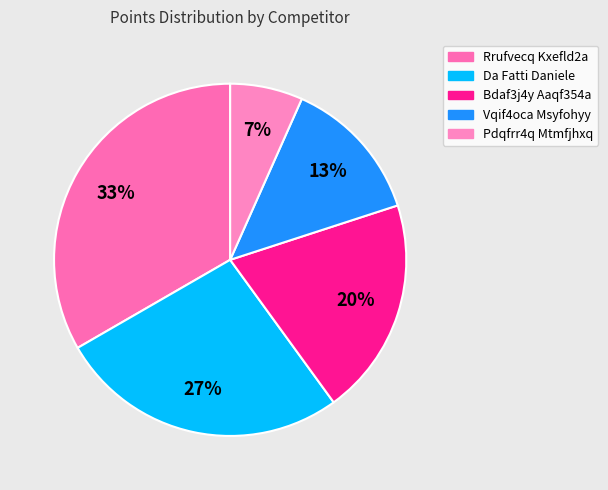

What is the change in value from Bdaf3j4y Aaqf354a to Vqif4oca Msyfohyy?

-2